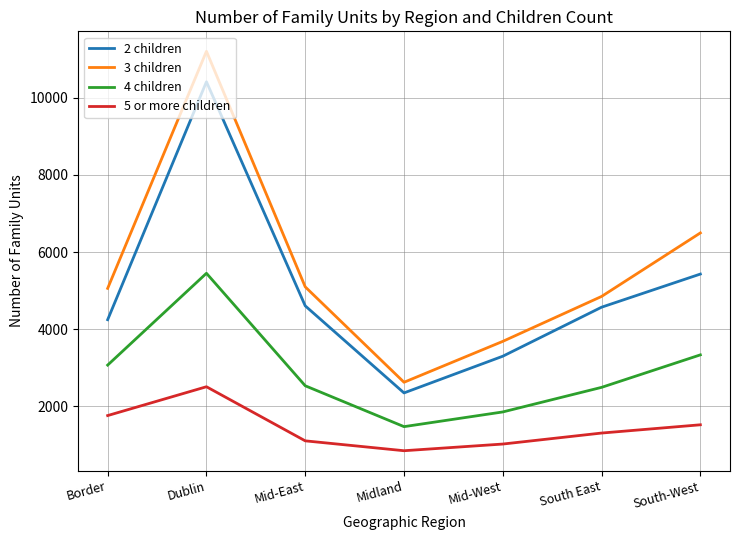

At which label does 2 children reach its peak?

Dublin